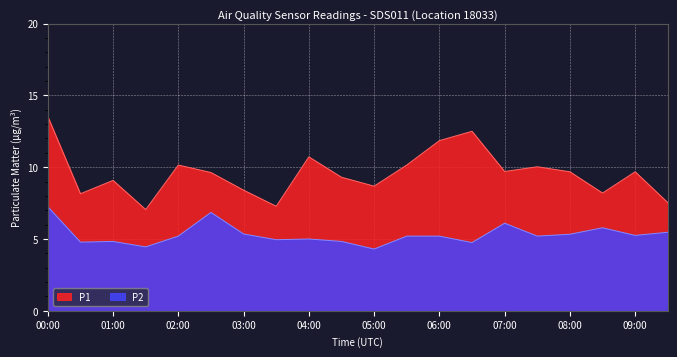

Reading right to left, extract all data points from this chart.

P1: 09:30=7.5	09:00=9.7	08:30=8.2	08:00=9.7	07:30=10.0	07:00=9.7	06:30=12.5	06:00=11.8	05:30=10.2	05:00=8.7	04:30=9.3	04:00=10.7	03:30=7.3	03:00=8.4	02:30=9.6	02:00=10.2	01:30=7.0	01:00=9.1	00:30=8.2	00:00=13.5
P2: 09:30=5.5	09:00=5.2	08:30=5.8	08:00=5.3	07:30=5.2	07:00=6.1	06:30=4.8	06:00=5.2	05:30=5.2	05:00=4.3	04:30=4.8	04:00=5.0	03:30=5.0	03:00=5.3	02:30=6.8	02:00=5.2	01:30=4.5	01:00=4.8	00:30=4.8	00:00=7.2